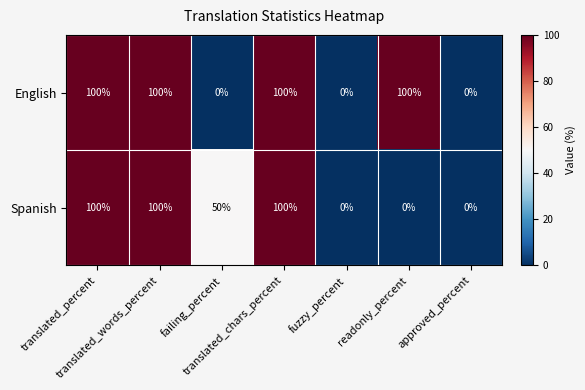

Count the number of categories in the chart.

7